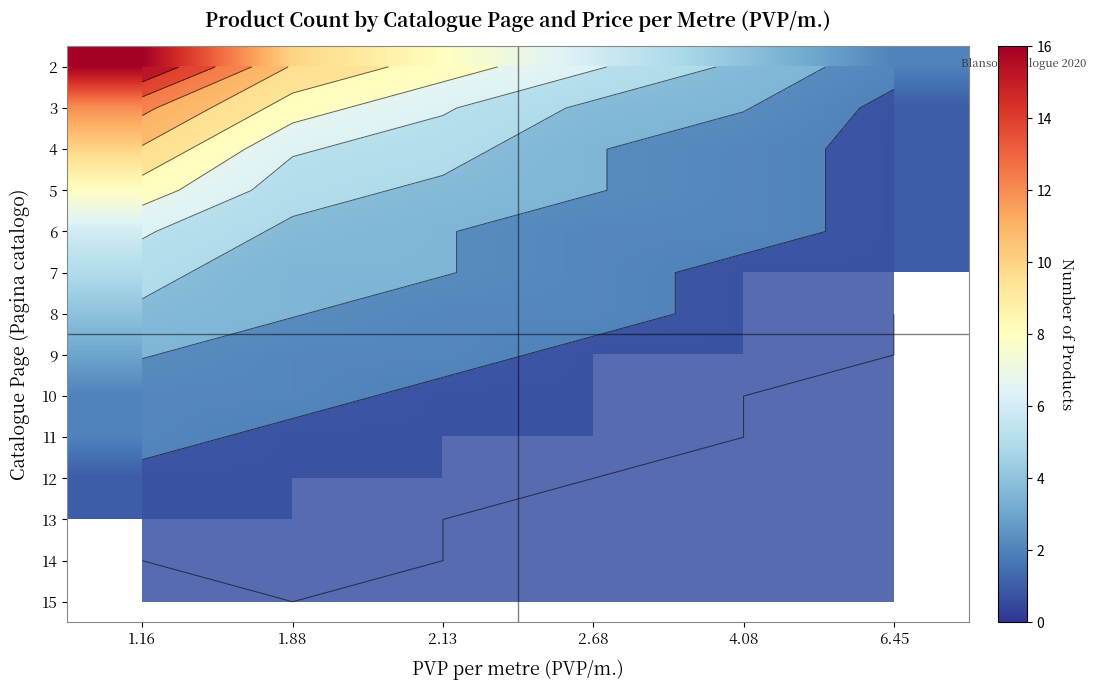

How many data points in 2 are less than 8?

3